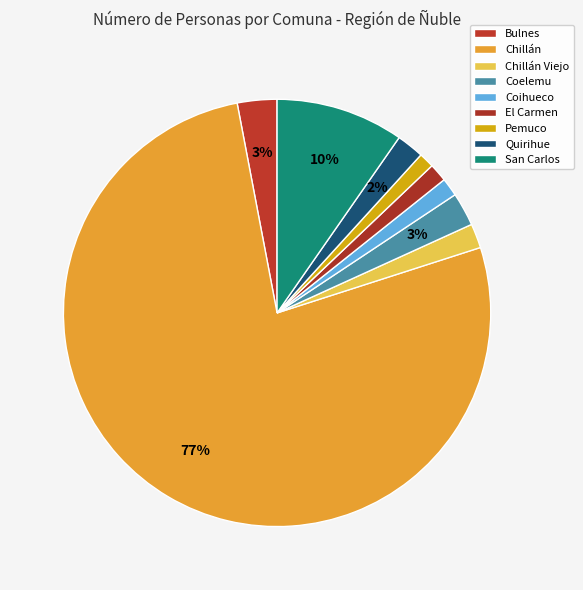

How many segments does this pie chart have?

9